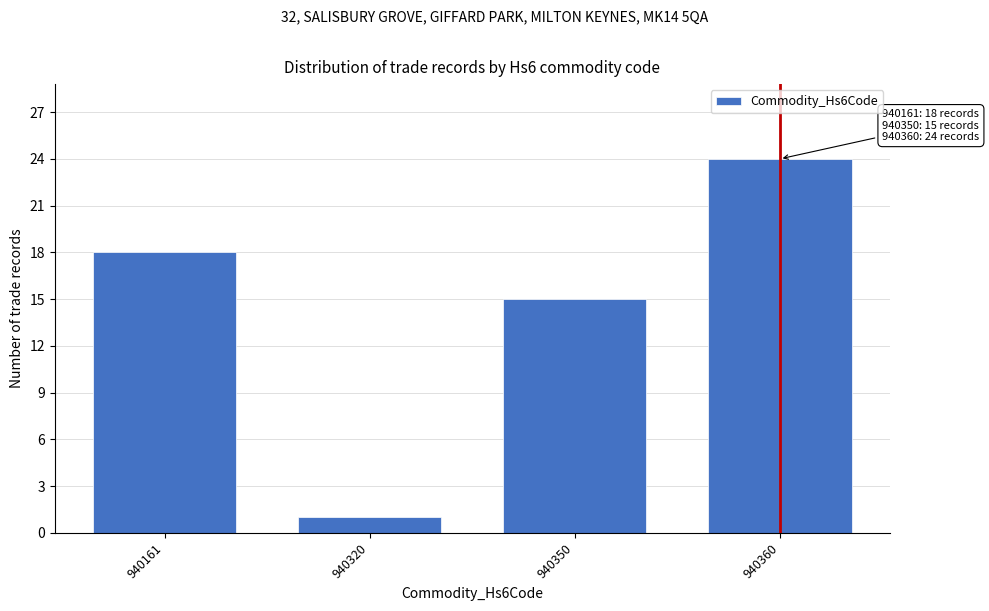

Reading right to left, what are all the values shown in this chart?

24	15	1	18